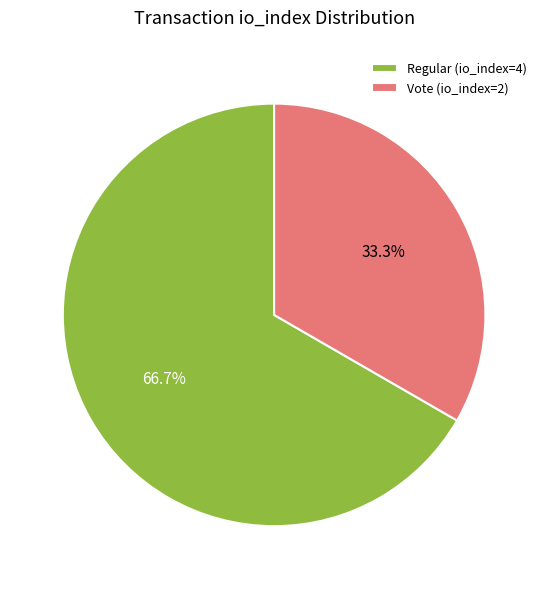

Which slice is the largest?

Regular (io_index=4)